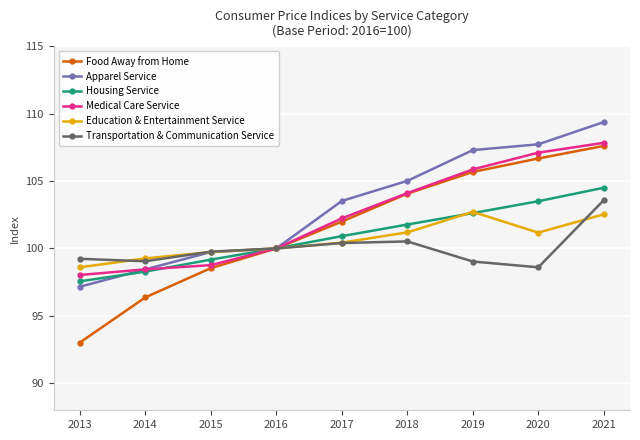

How many lines are shown in the chart?

6